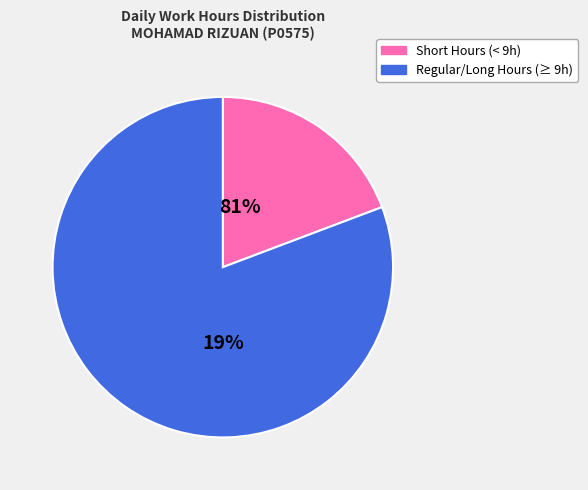

The Sat-23 slice represents 1% of the pie. True or false?

False